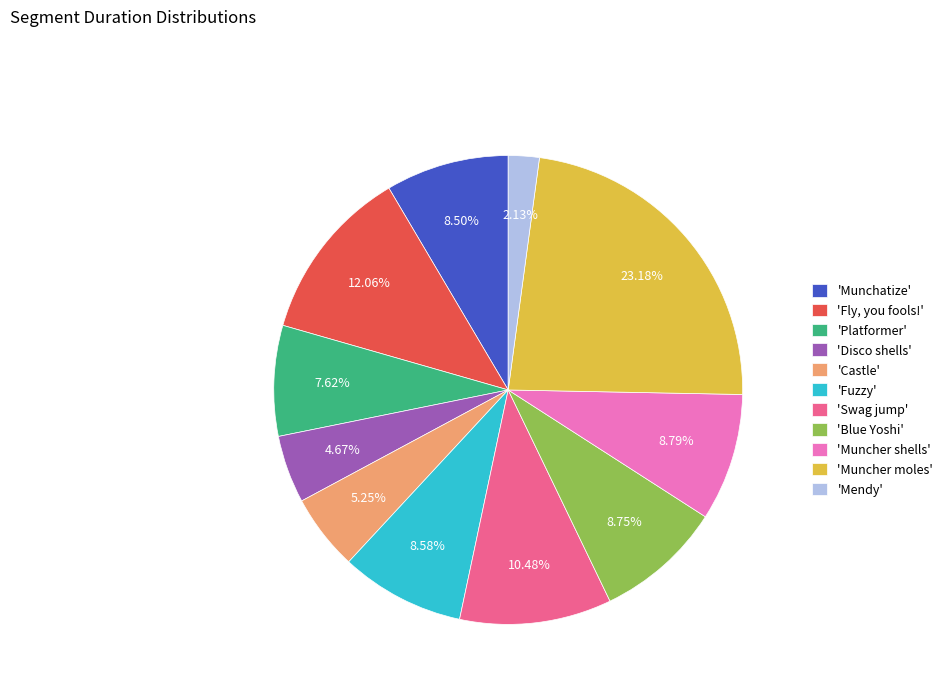

Which slice is the smallest?

'Mendy'